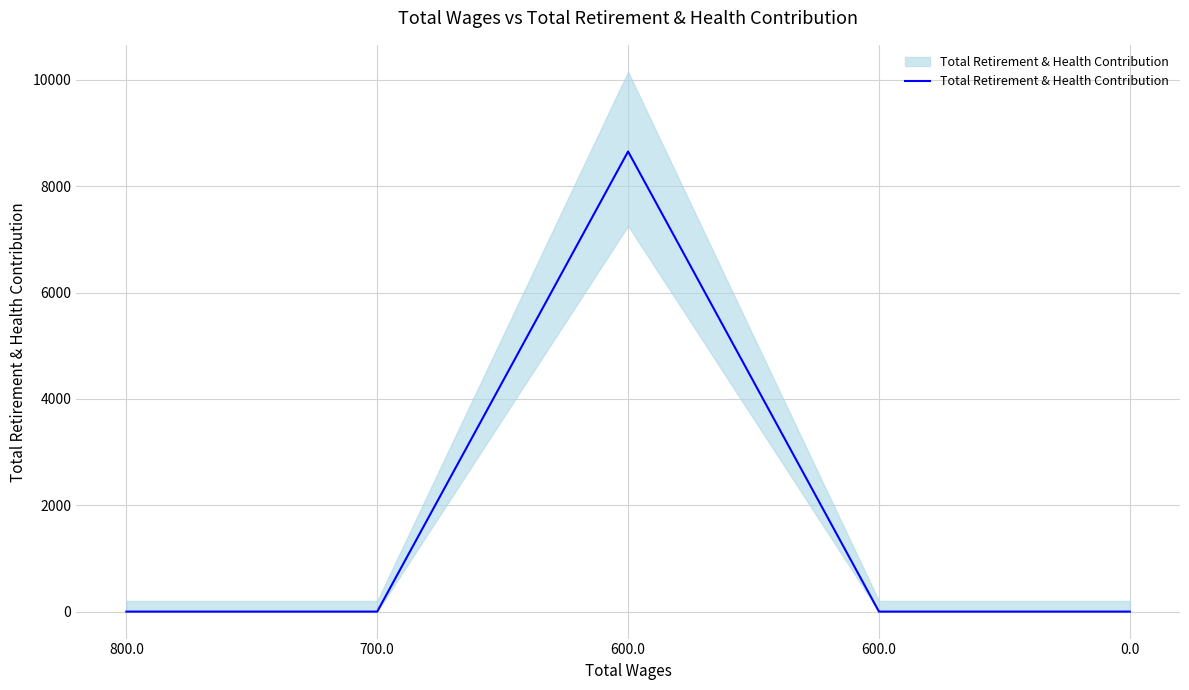

Does the chart display data point markers on the line(s)?

No